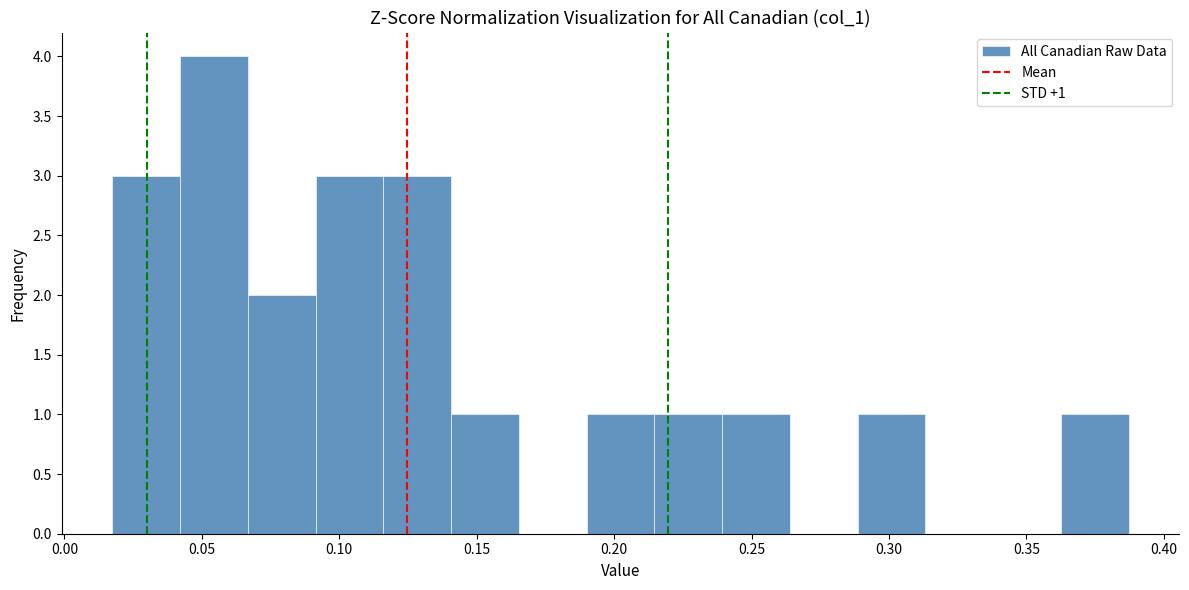

Which range on the x-axis has the tallest bar?

0.040 to 0.065